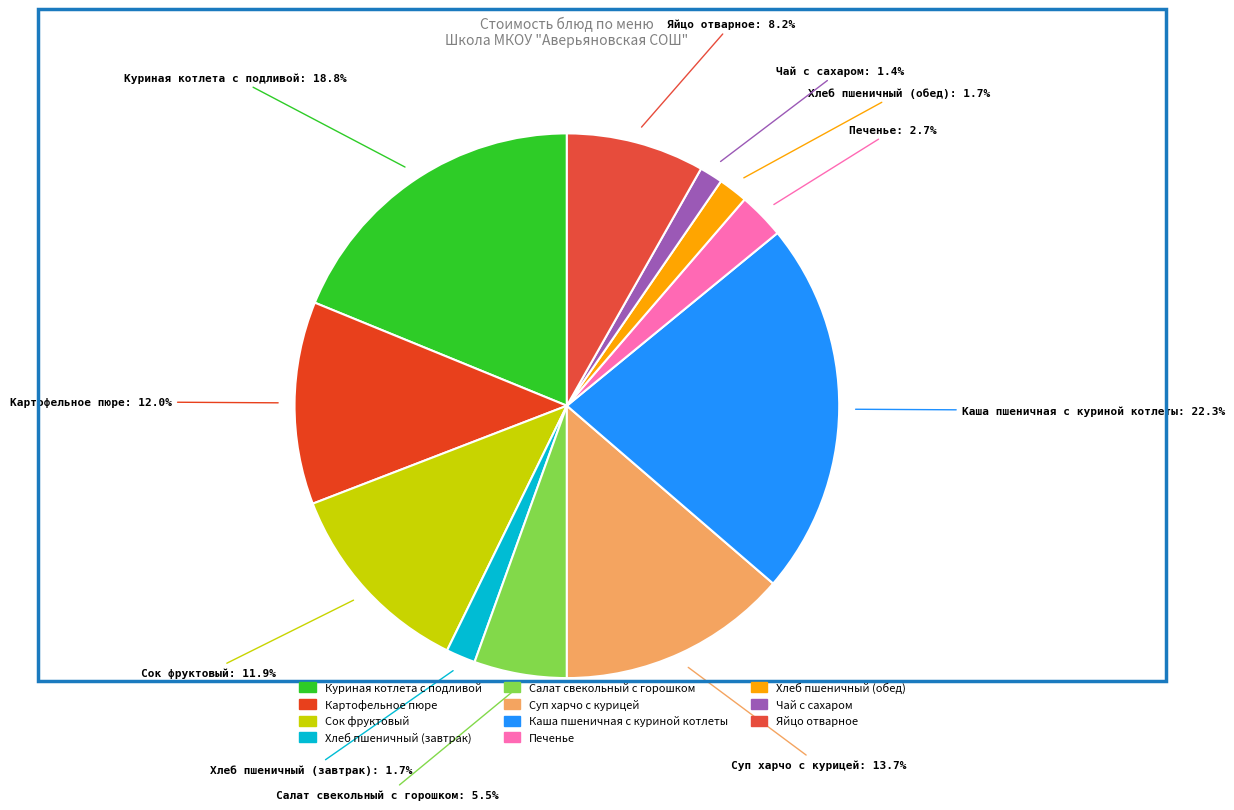

Combined, what portion of the pie is Куриная котлета с подливой and Суп харчо с курицей?

32.5%